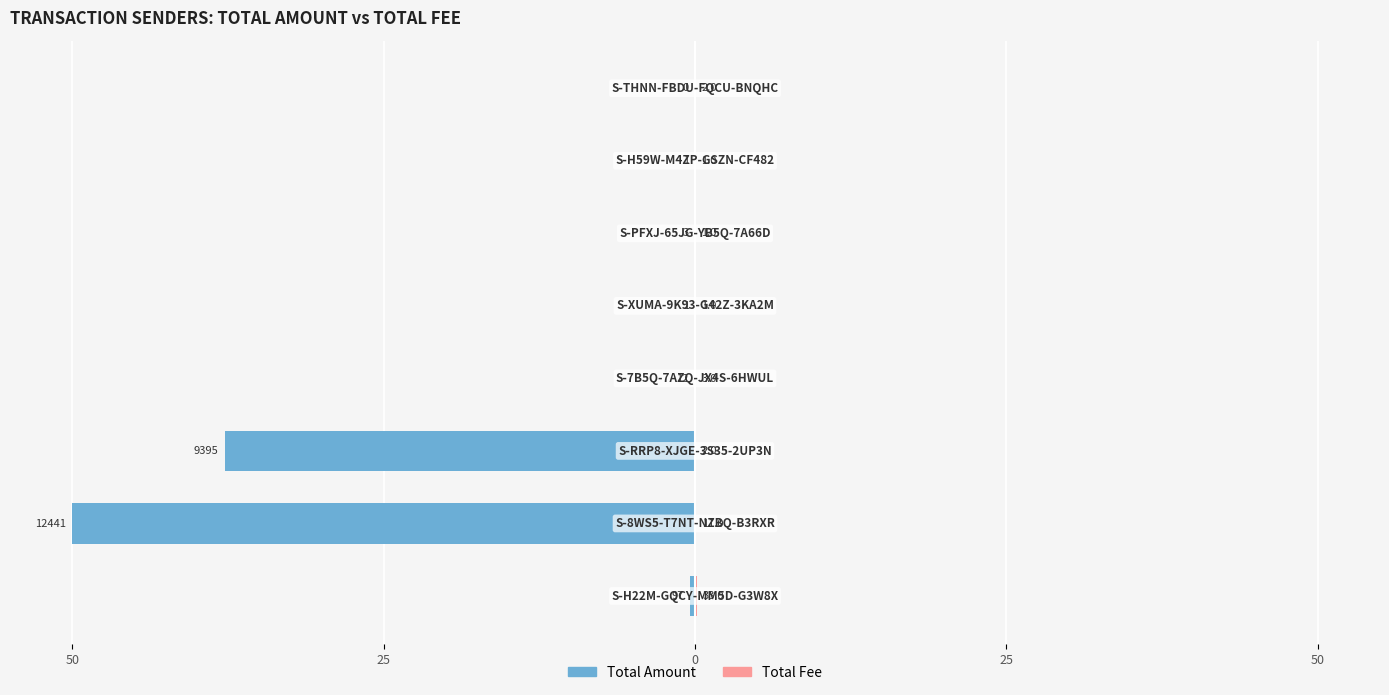

True or false: Total Fee has a value of 0.1 at 50.

True